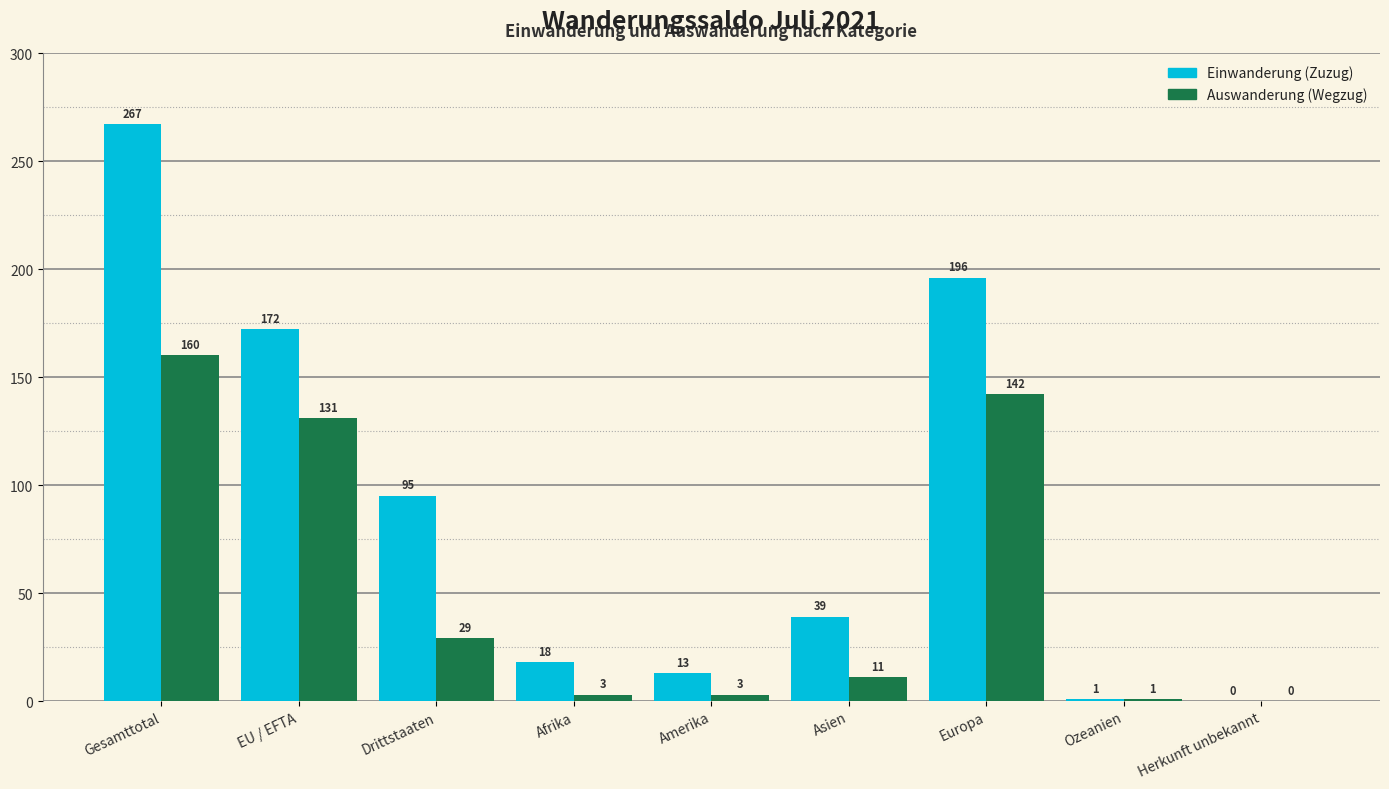

Reading left to right, extract all data points from this chart.

Einwanderung (Zuzug): Gesamttotal=267	EU / EFTA=172	Drittstaaten=95	Afrika=18	Amerika=13	Asien=39	Europa=196	Ozeanien=1	Herkunft unbekannt=0
Auswanderung (Wegzug): Gesamttotal=160	EU / EFTA=131	Drittstaaten=29	Afrika=3	Amerika=3	Asien=11	Europa=142	Ozeanien=1	Herkunft unbekannt=0